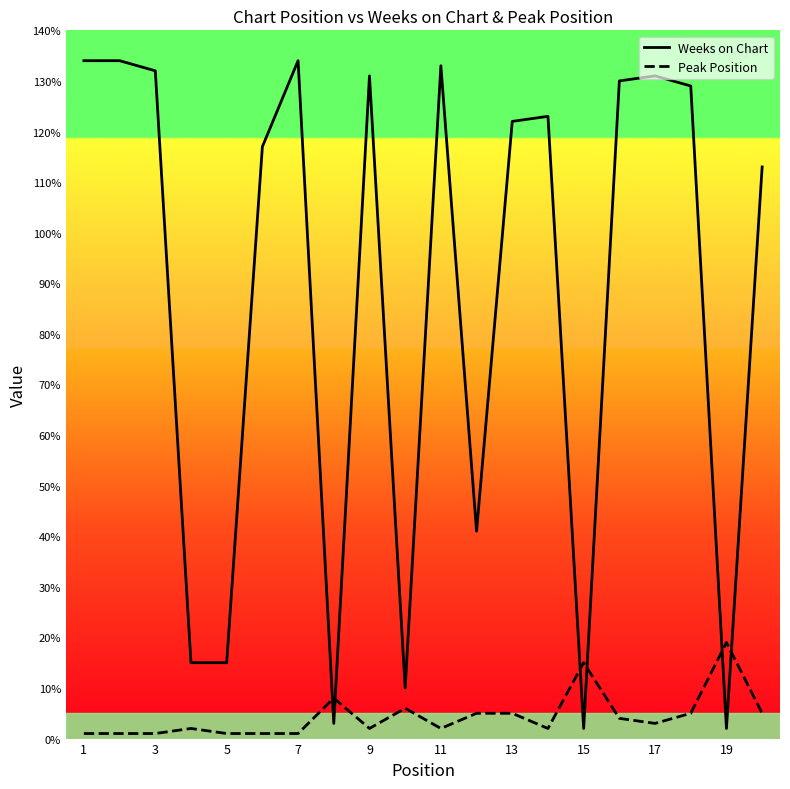

True or false: Weeks on Chart and Peak Position cross at least once.

True